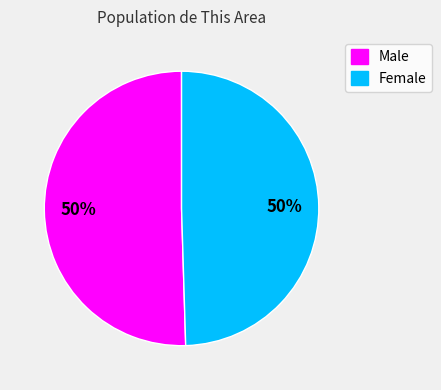

To the nearest percent, what is the combined percentage of Female and Male?

100%